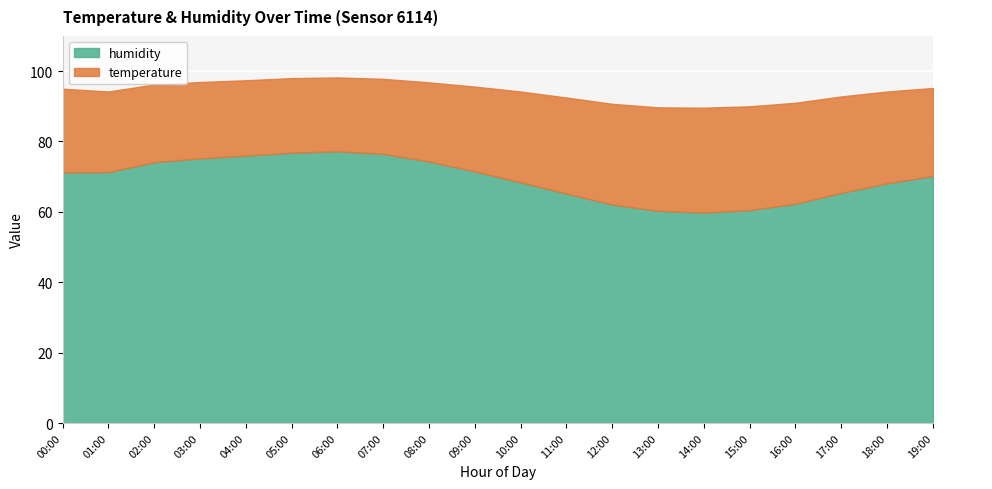

What is the smallest value displayed?

21.0